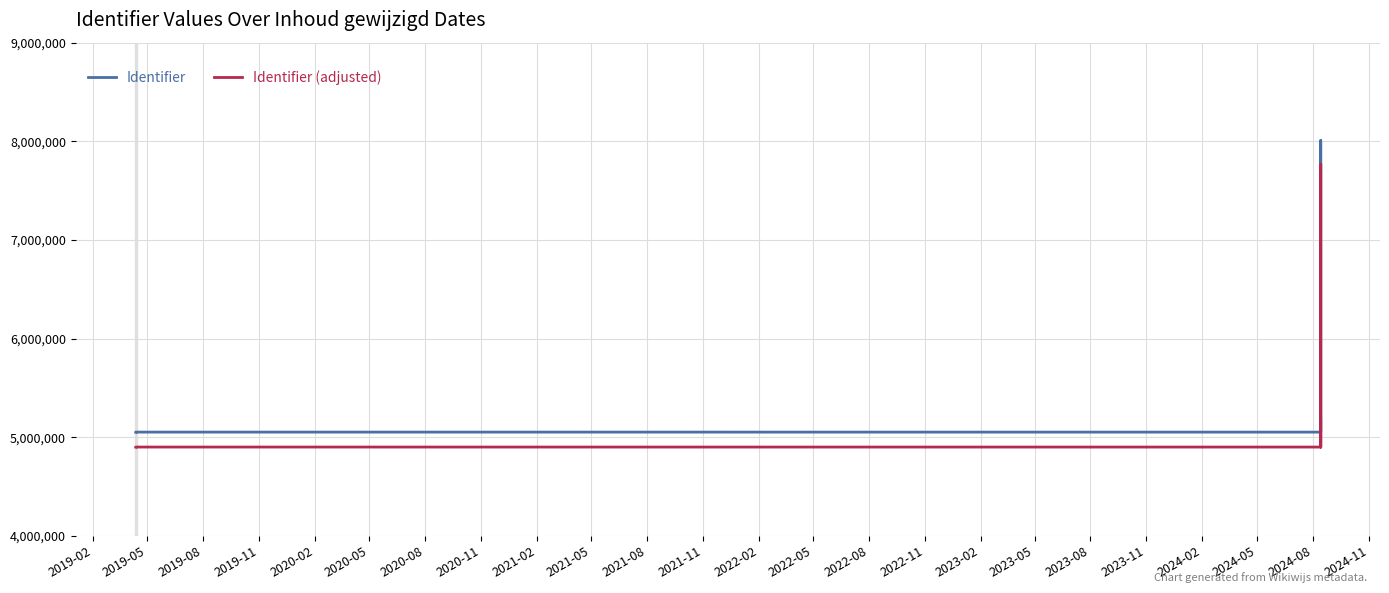

How many series are shown in this chart?

2